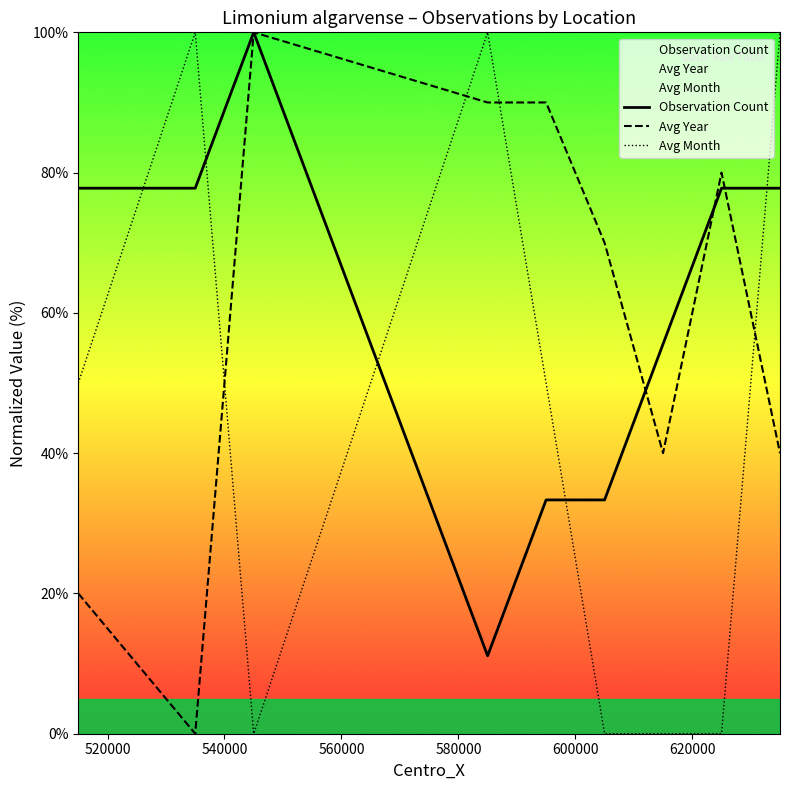

Which series ends up on top after the final intersection of Avg Year and Avg Month?

Avg Month